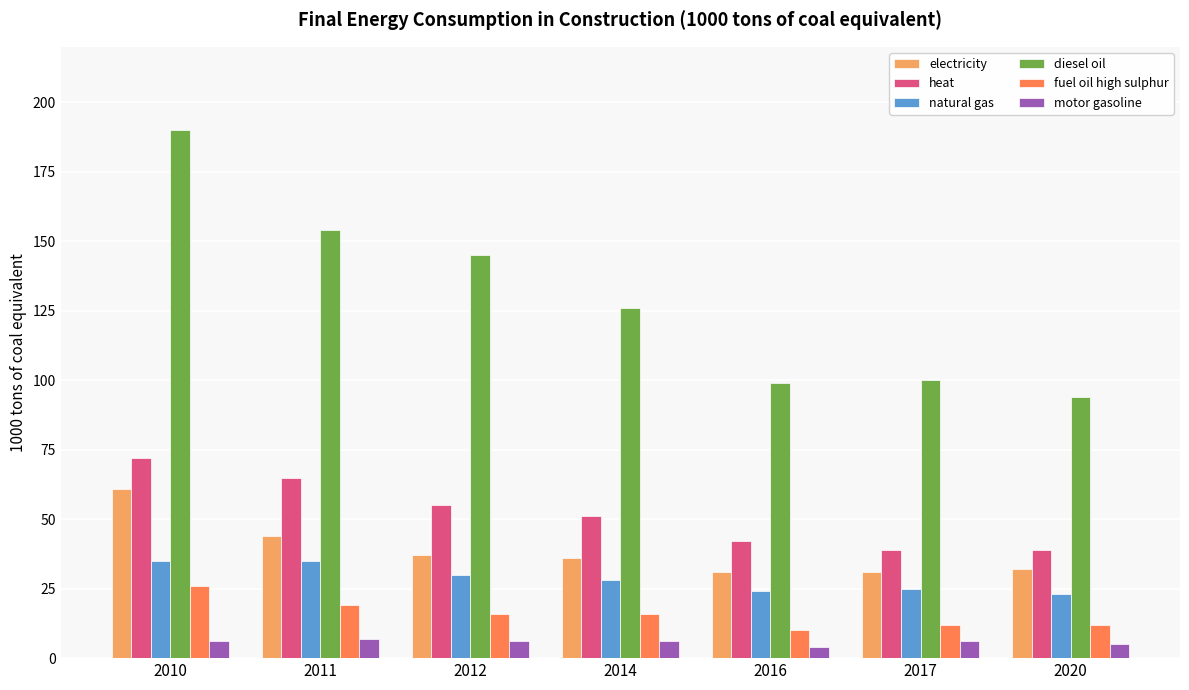

What is the highest value of the fuel oil high sulphur series?

26